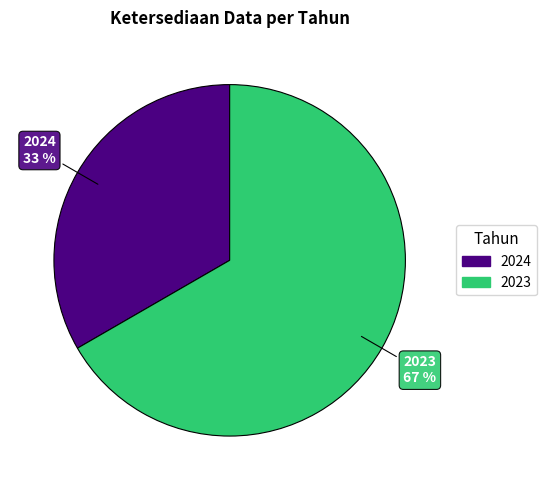

Which slice is the largest?

2023